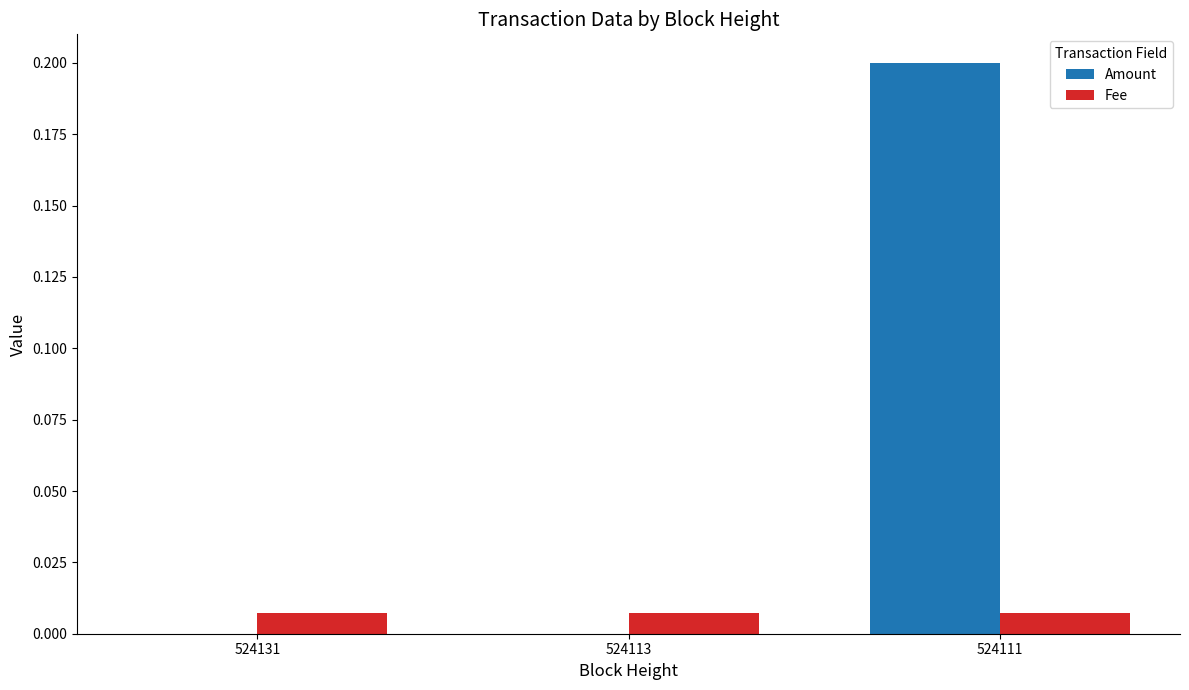

The value of Amount at 524131 is 0.1. True or false?

False